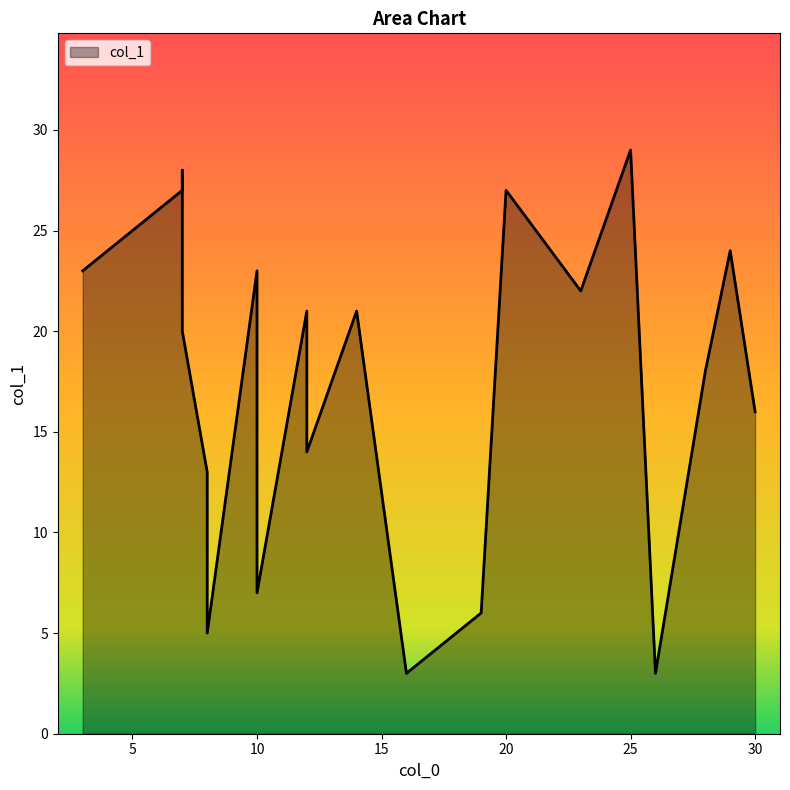

What is the change in value from 16 to 14?

+18